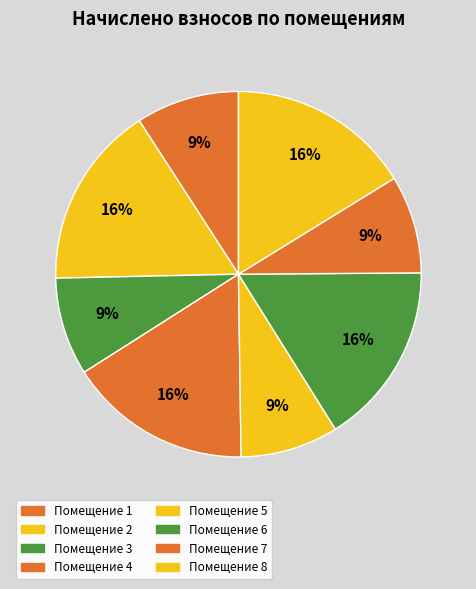

How many segments does this pie chart have?

8